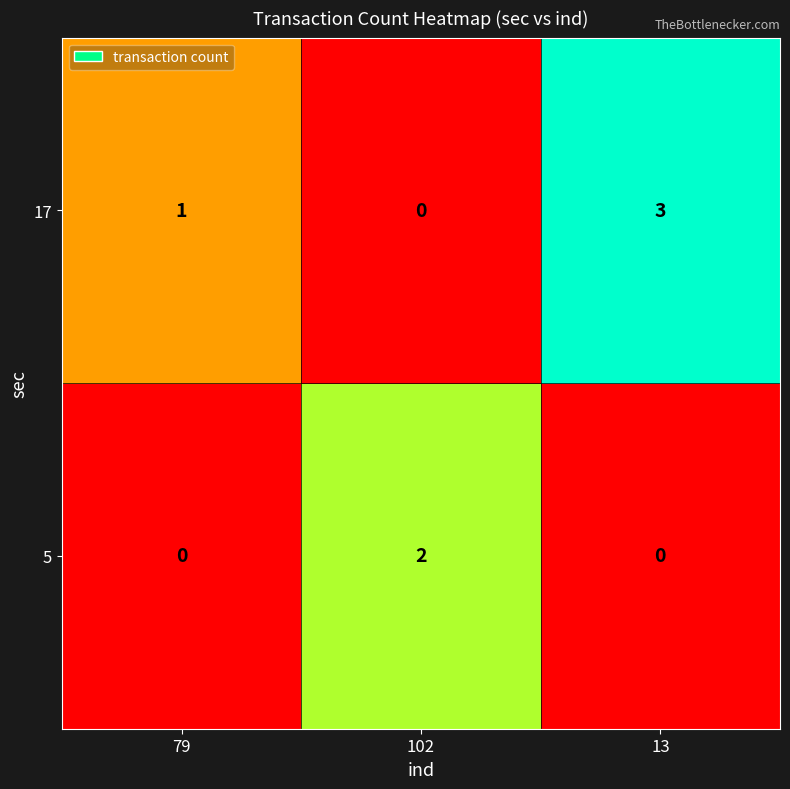

What is the sum of the 17 values at 13 and 79?

4